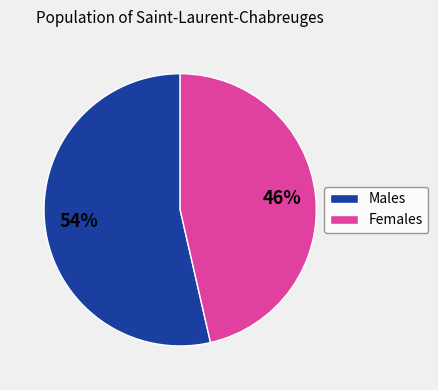

To the nearest percent, what percentage of the pie is Males?

54%